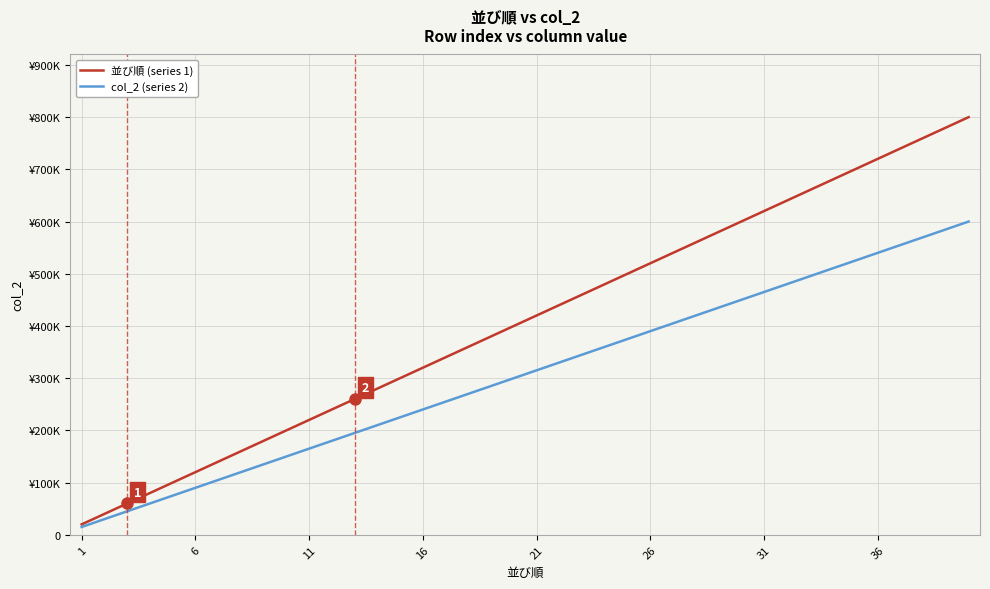

Does the chart display data point markers on the line(s)?

No